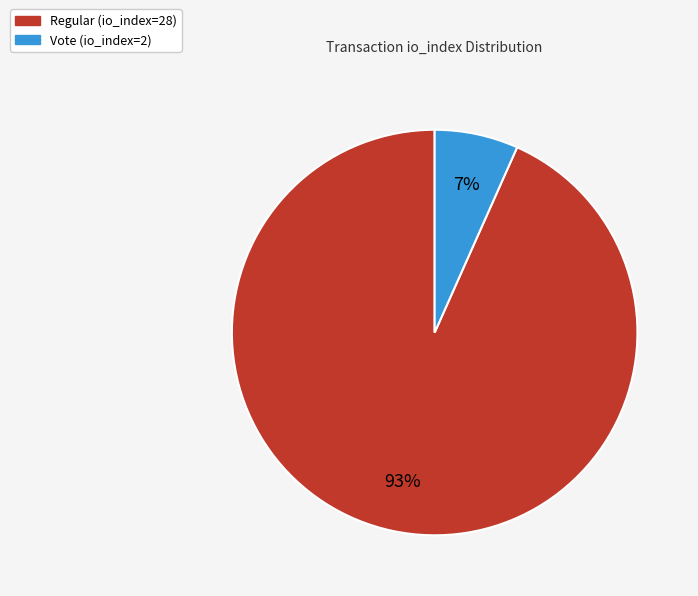

How many segments does this pie chart have?

2